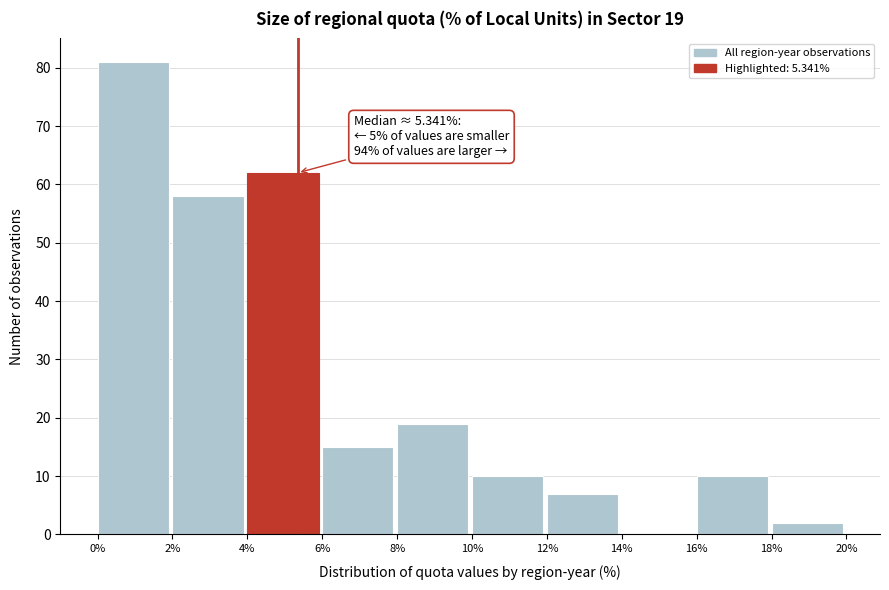

Which range on the x-axis has the tallest bar?

0% to 2%